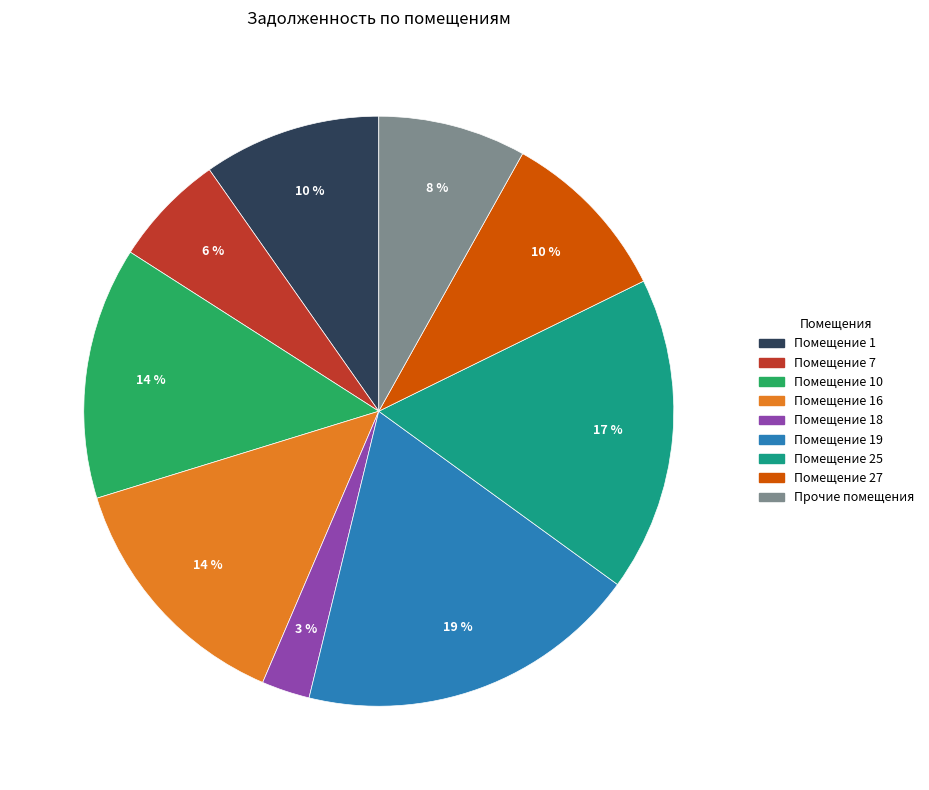

Approximately how many times larger is the value at Помещение 27 compared to Прочие помещения?

1.2